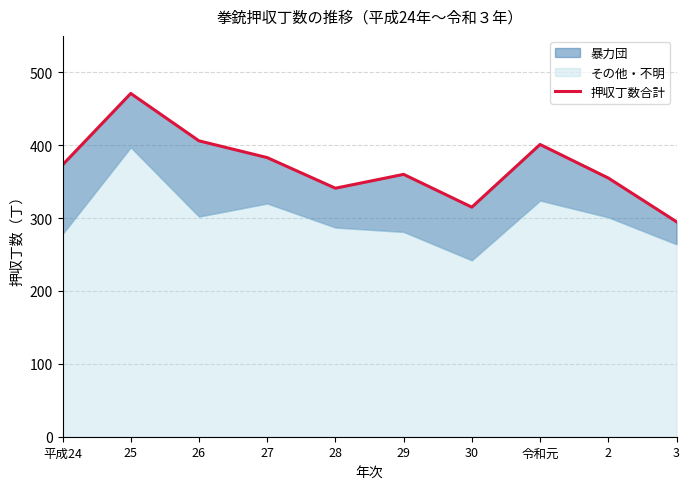

What is the ratio of the value at 28 to the value at 25?

0.7